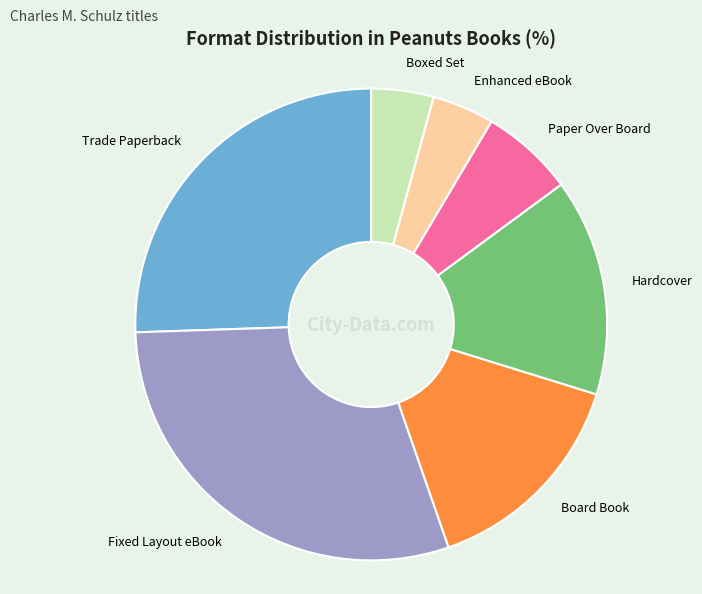

Is there any slice that represents more than half of the pie?

No